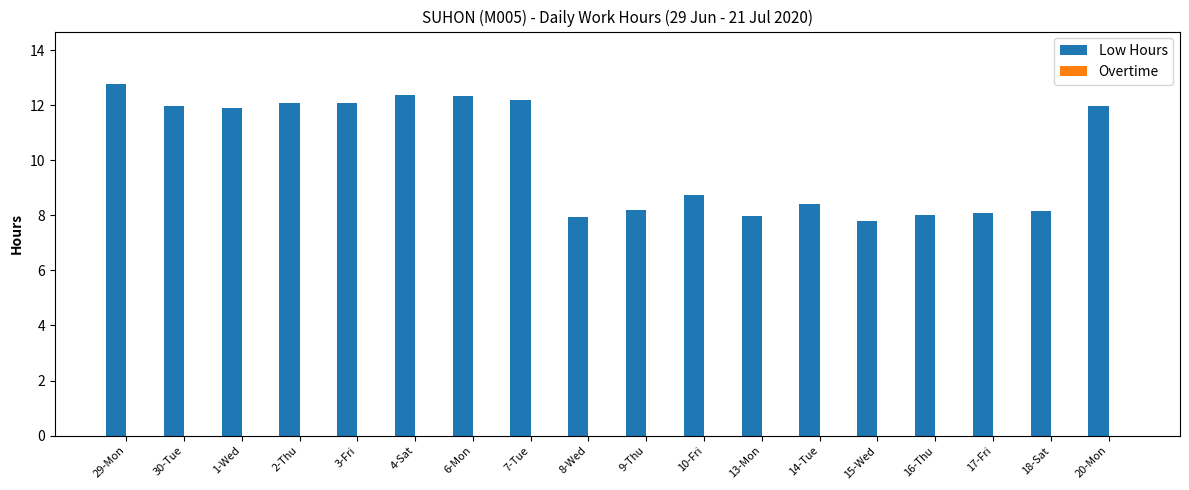

Does the chart contain any negative values?

No